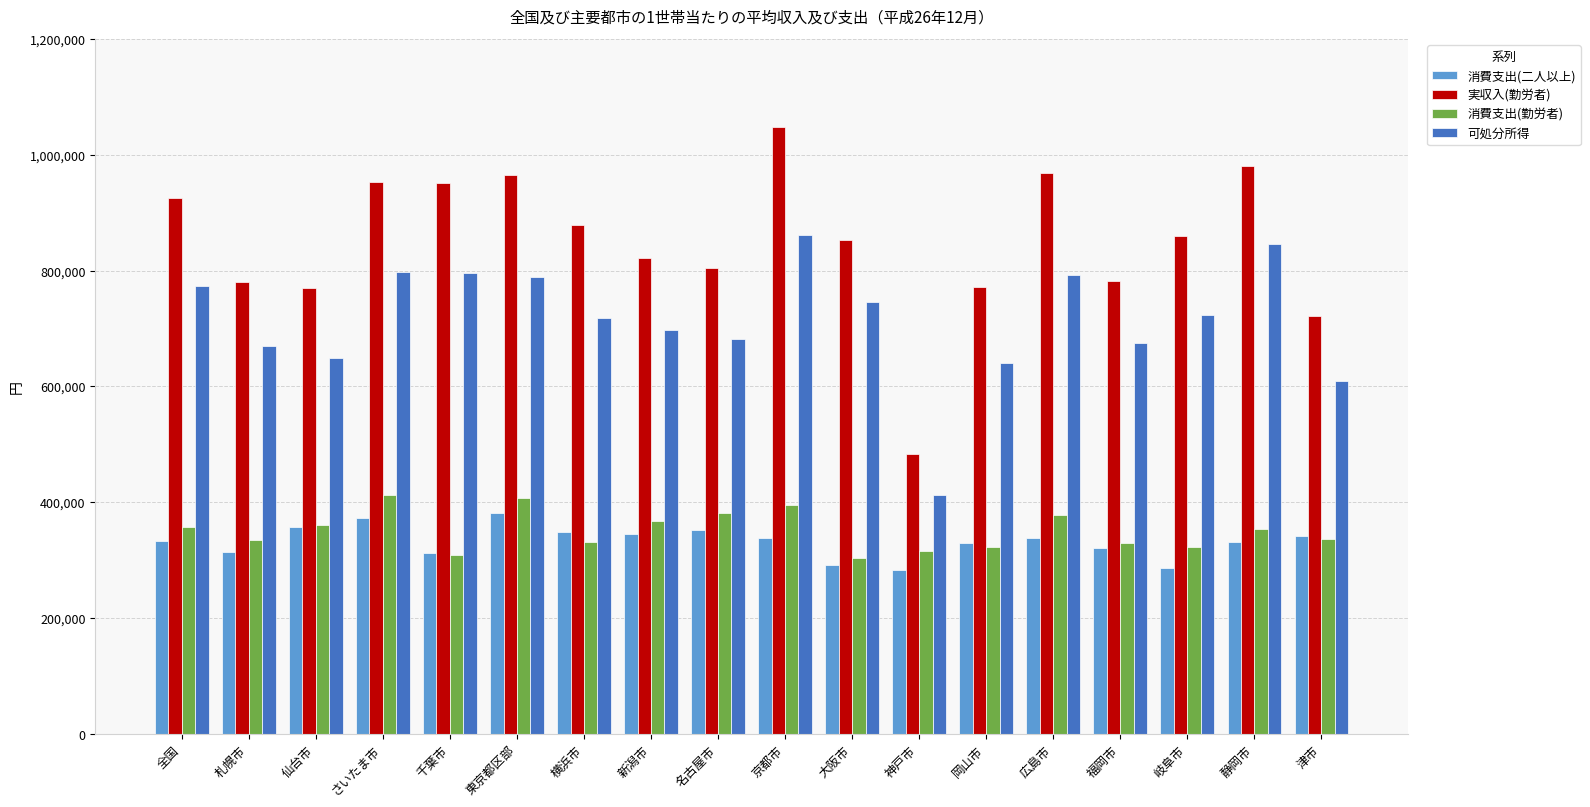

Count the number of data series in this chart.

4